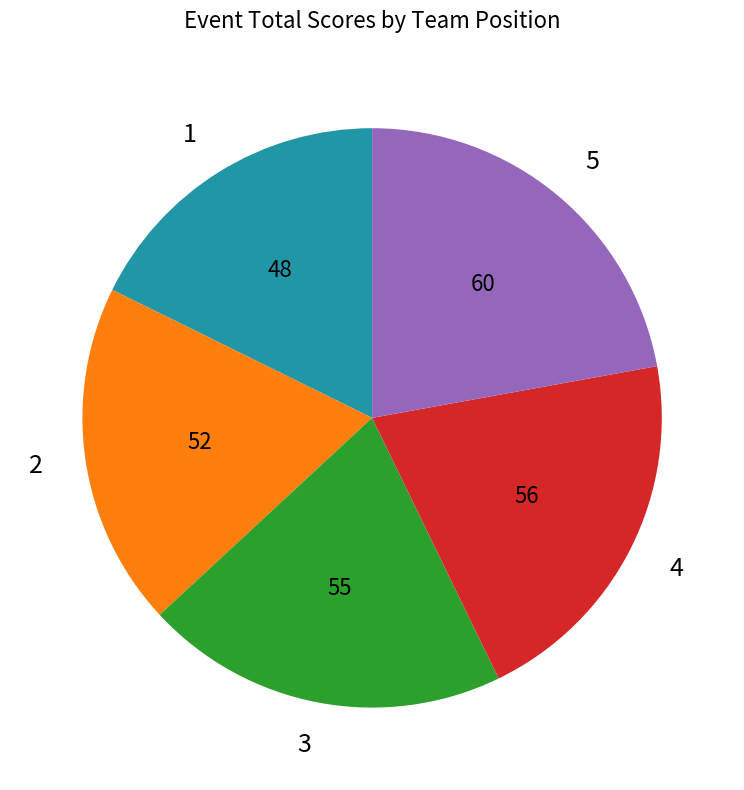

Which has a higher value, 1 or 4?

4